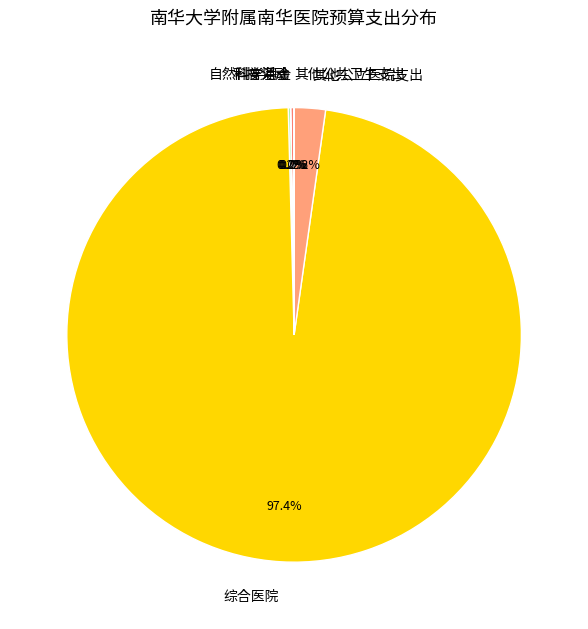

What is the largest slice in the pie chart?

综合医院